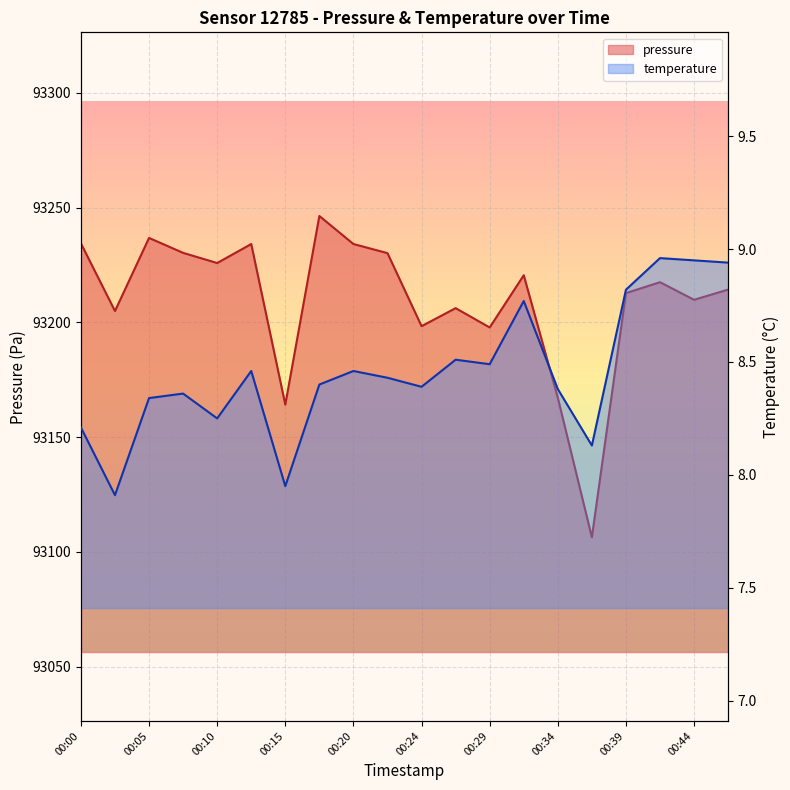

How many interior local valleys does the temperature series have?

6